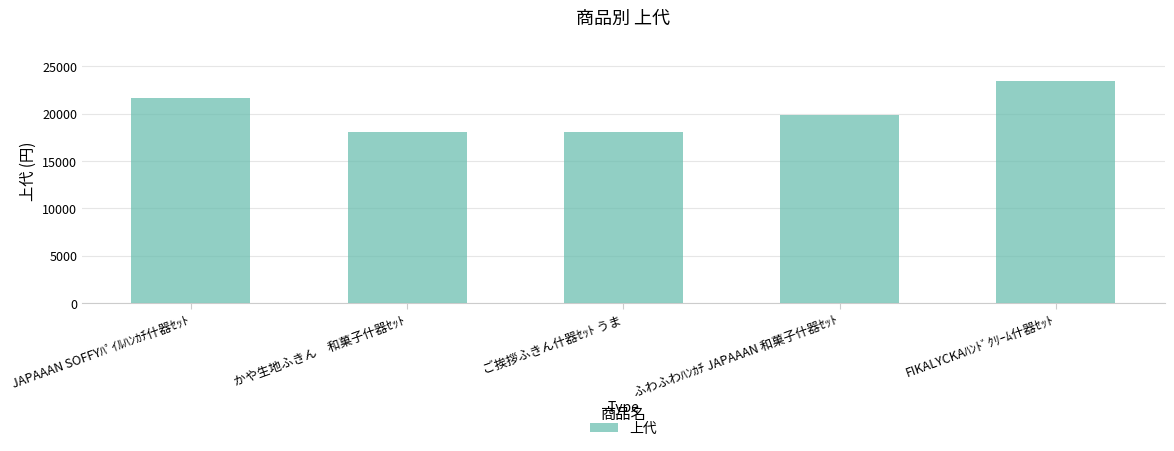

At which label does the data first exceed 19800?

JAPAAAN SOFFYﾊﾟｲﾙﾊﾝｶﾁ什器ｾｯﾄ